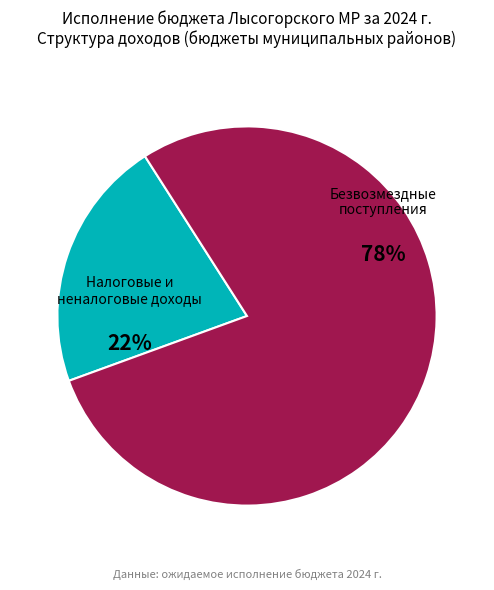

To the nearest percent, what is the average slice percentage?

50%